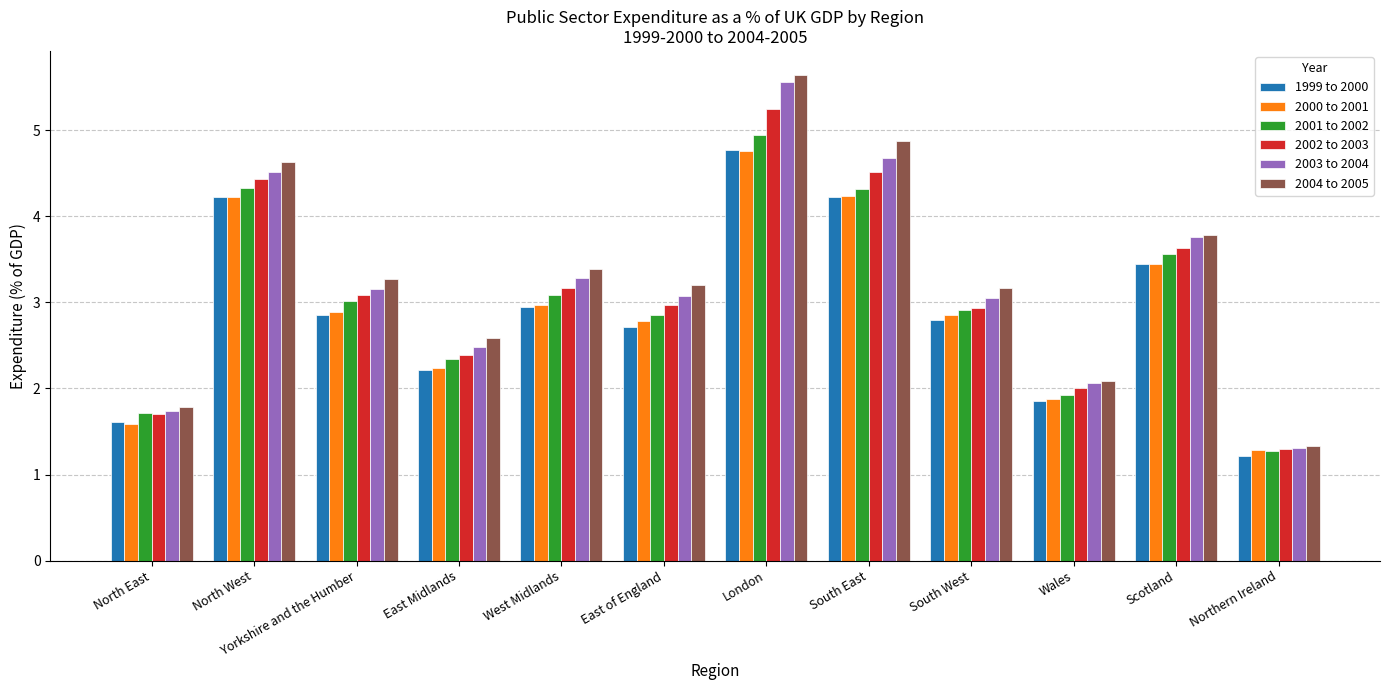

Which category has the highest value in the 1999 to 2000 series?

London